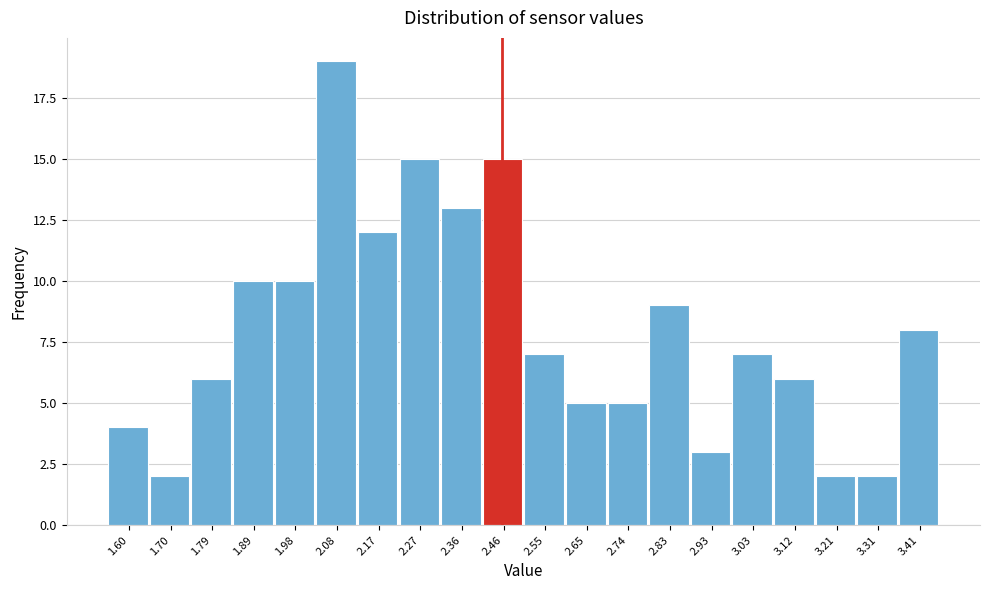

Reading left to right, what are all the values shown in this chart?

4	2	6	10	10	19	12	15	13	15	7	5	5	9	3	7	6	2	2	8